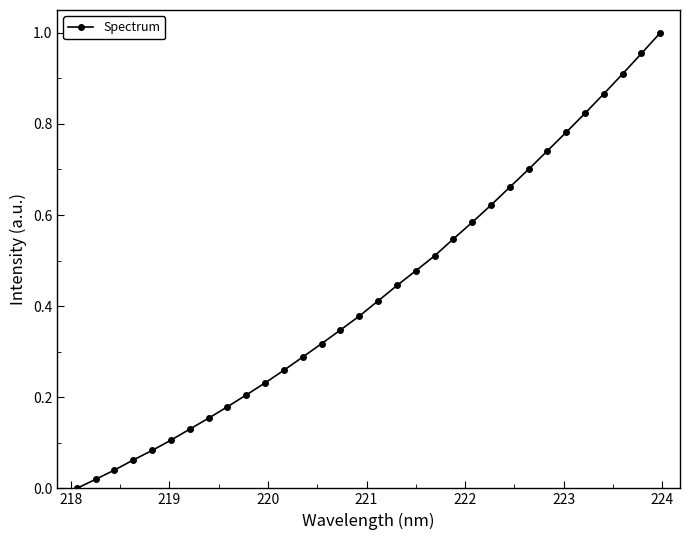

True or false: there are more than 2 points higher than both neighbors.

False